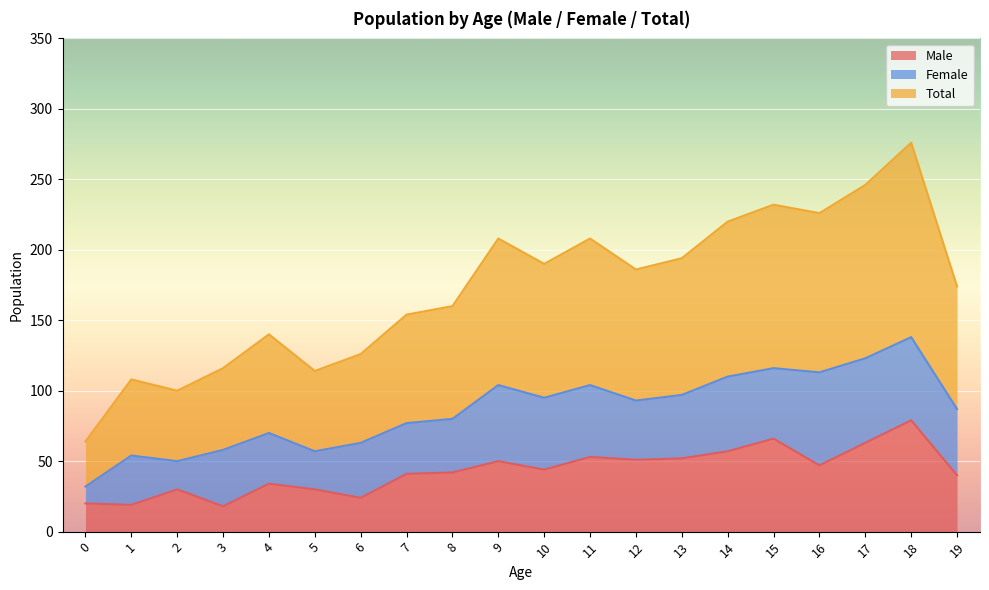

How many lines are shown in the chart?

3